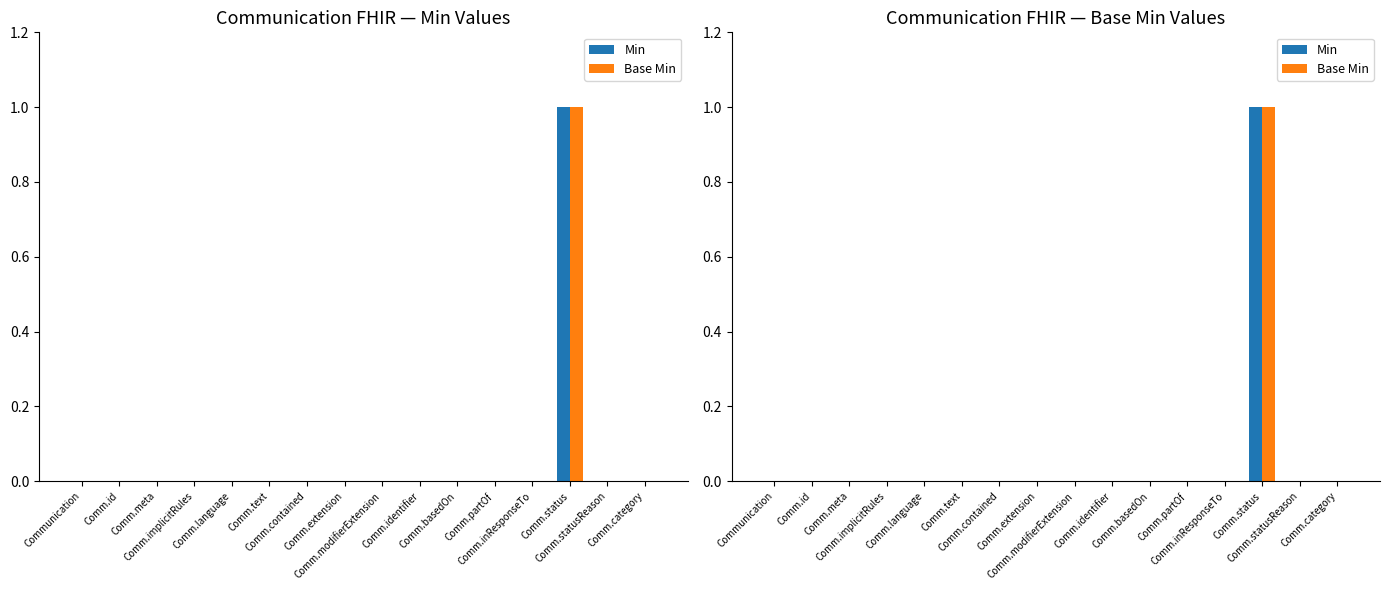

What are all the series names shown in the legend?

Min, Base Min